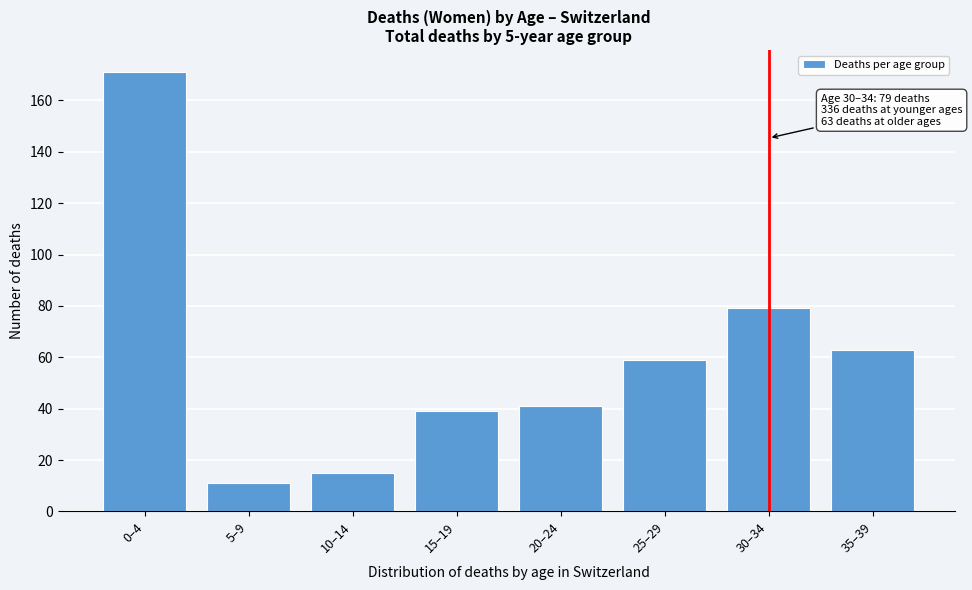

Reading left to right, list all the values displayed in this chart.

171	11	15	39	41	59	79	63